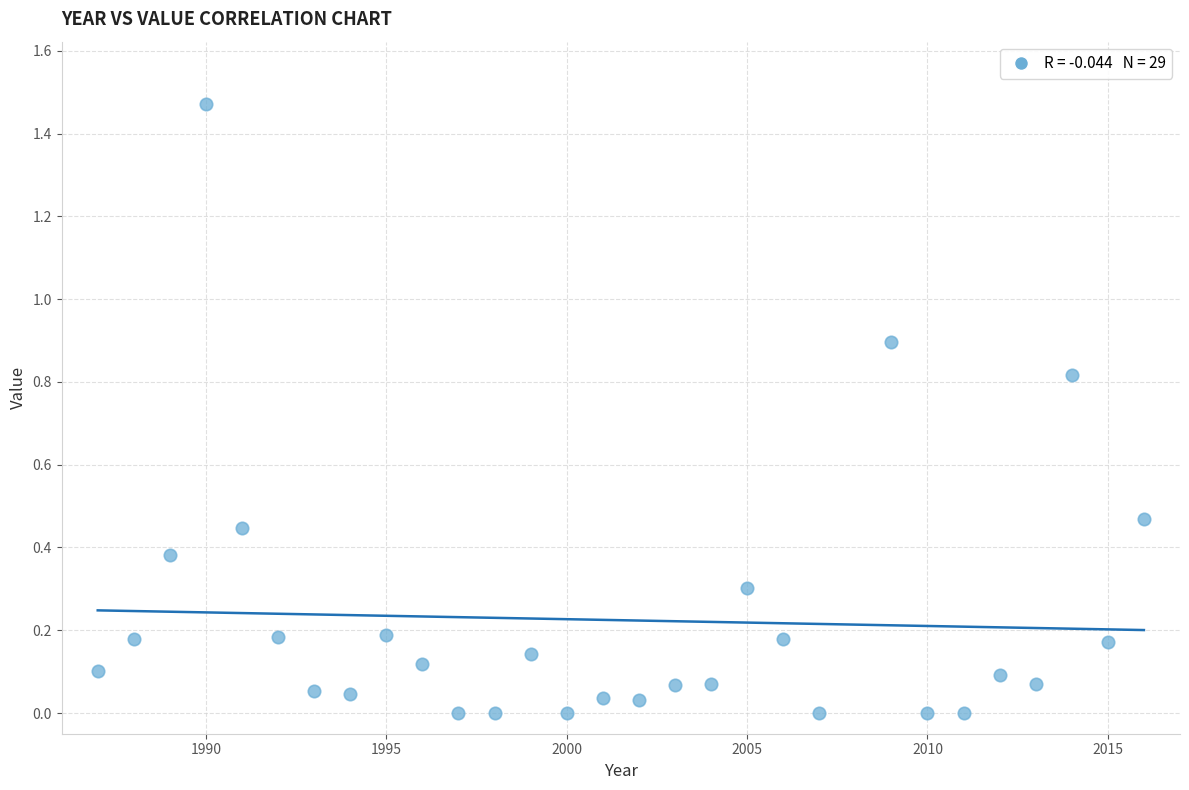

What is the range of X values (max minus min)?

29.0